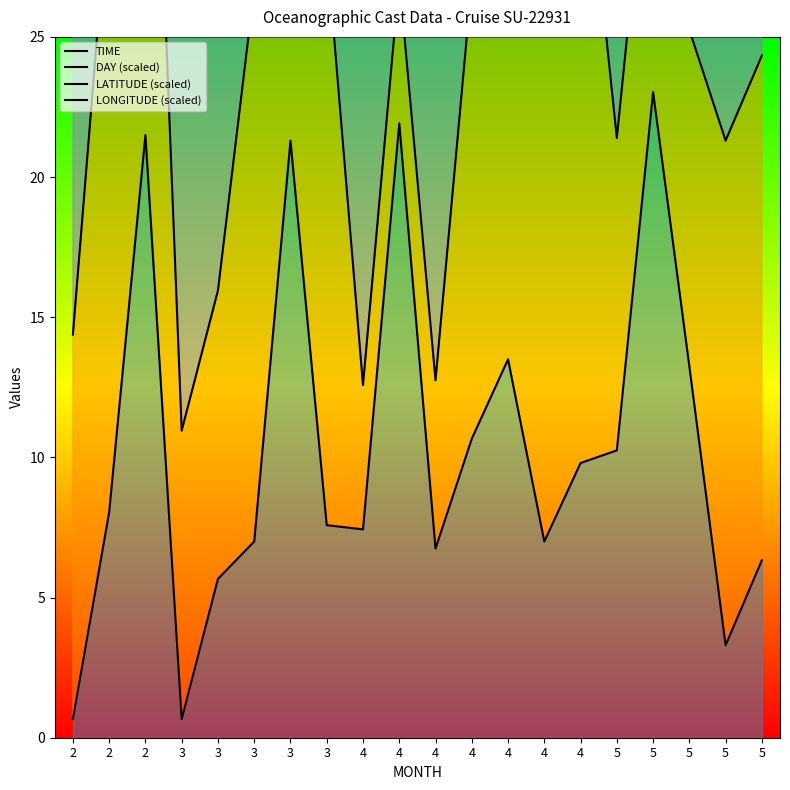

What are all the series names shown in the legend?

TIME, DAY (scaled), LATITUDE (scaled), LONGITUDE (scaled)